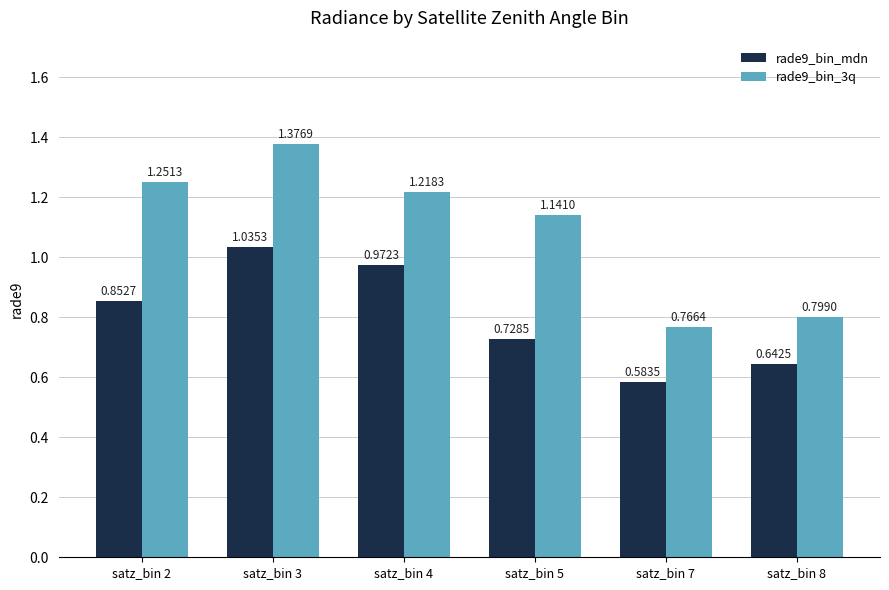

Which series has the largest range (max minus min)?

rade9_bin_3q